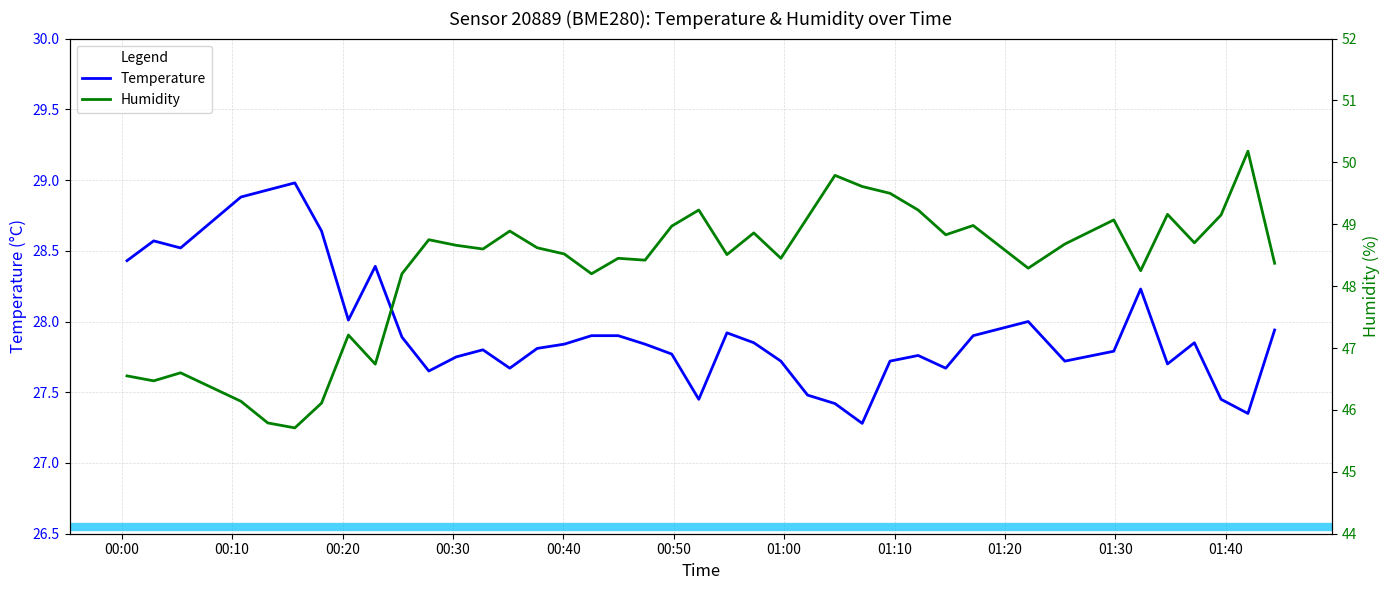

What are all the series names shown in the legend?

temperature, humidity